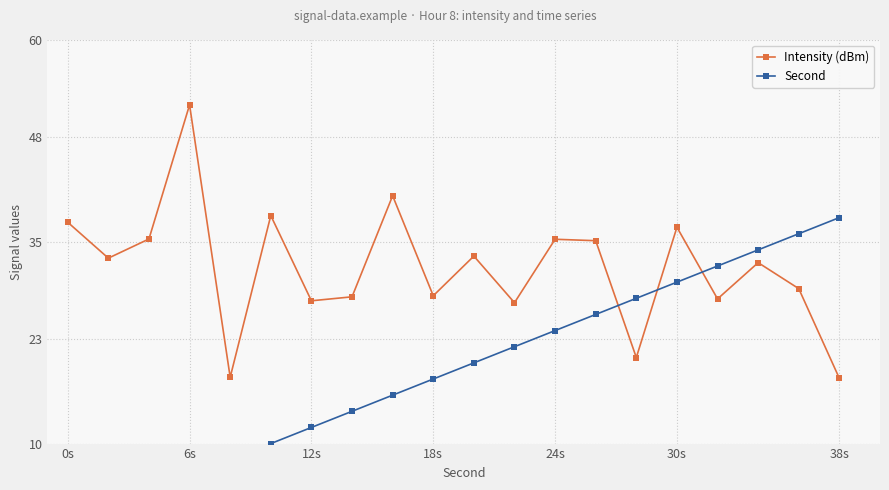

How many distinct data groups are displayed?

2